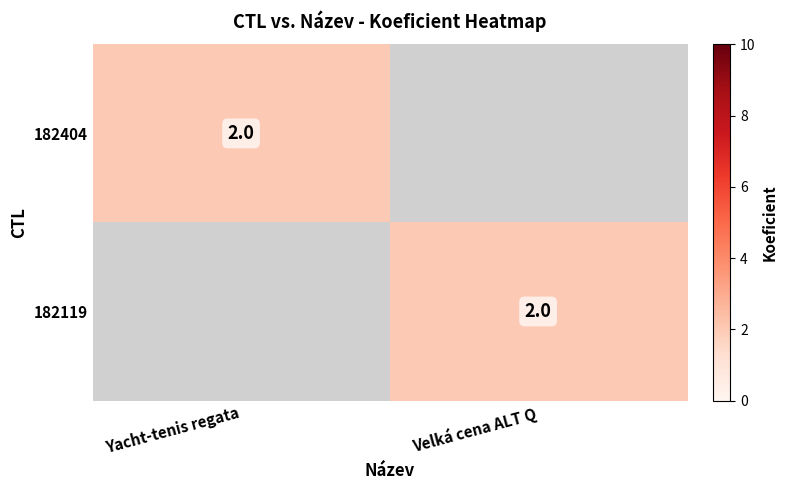

The 182119 series shows 1 at Velká cena ALT Q. True or false?

False